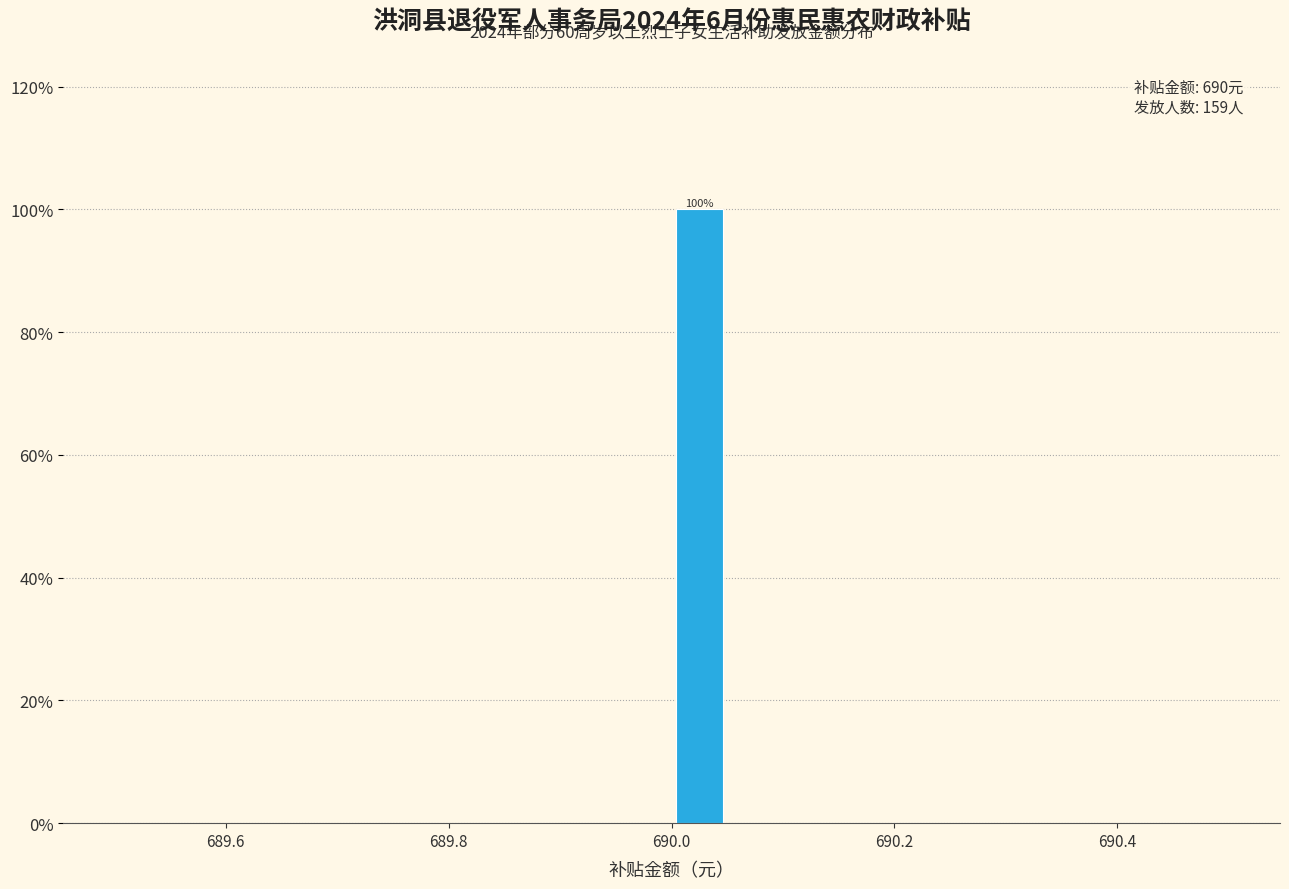

Read against the x-axis, roughly where is the centre of the tallest bar?

690.02